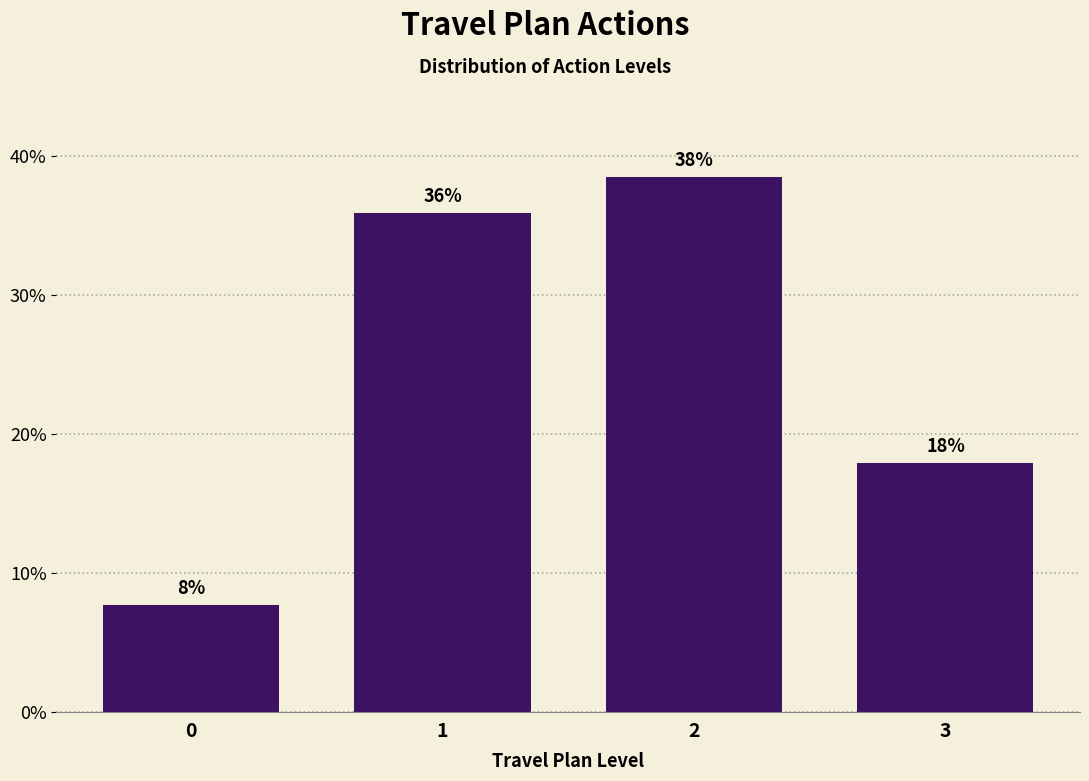

What is the ratio of the value at 0 to the value at 3?

0.4